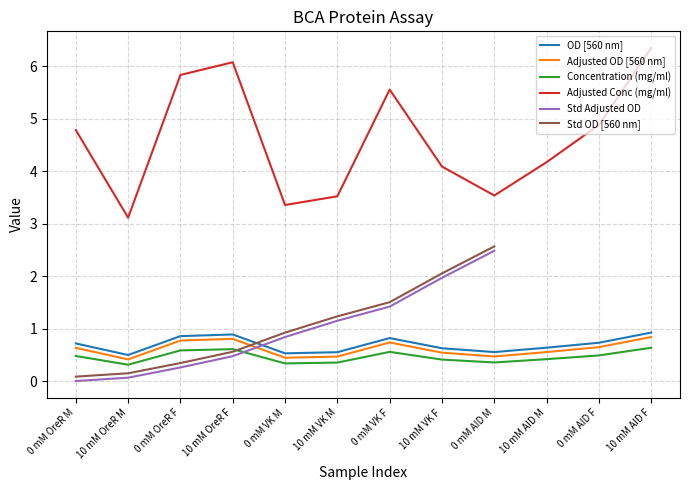

What is the maximum value for Std OD [560 nm]?

2.6